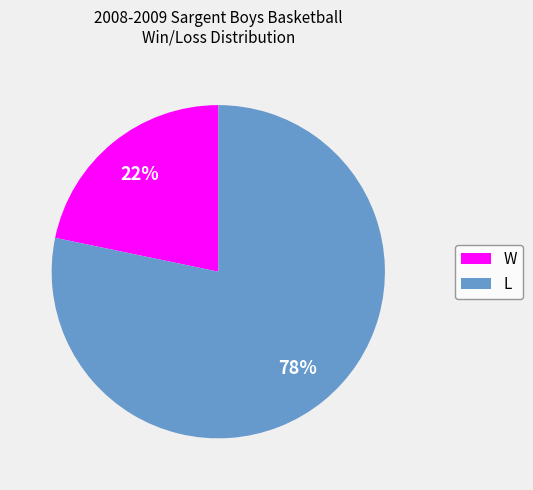

How many segments does this pie chart have?

2